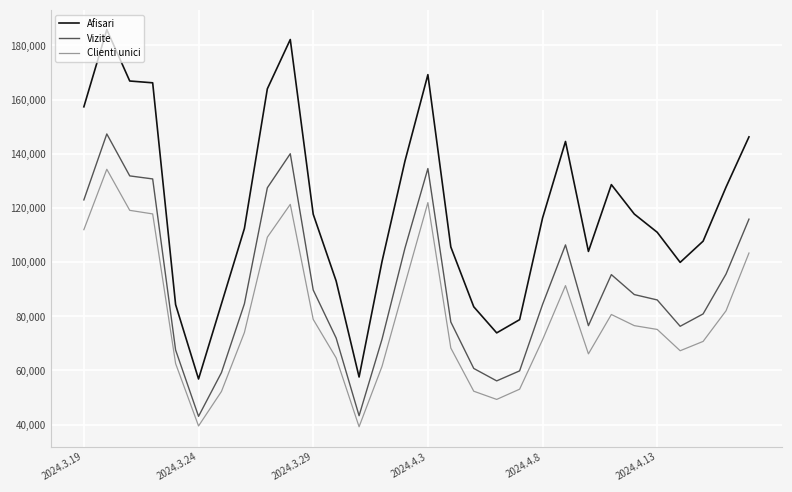

True or false: Vizite and Afisari intersect in this chart.

False